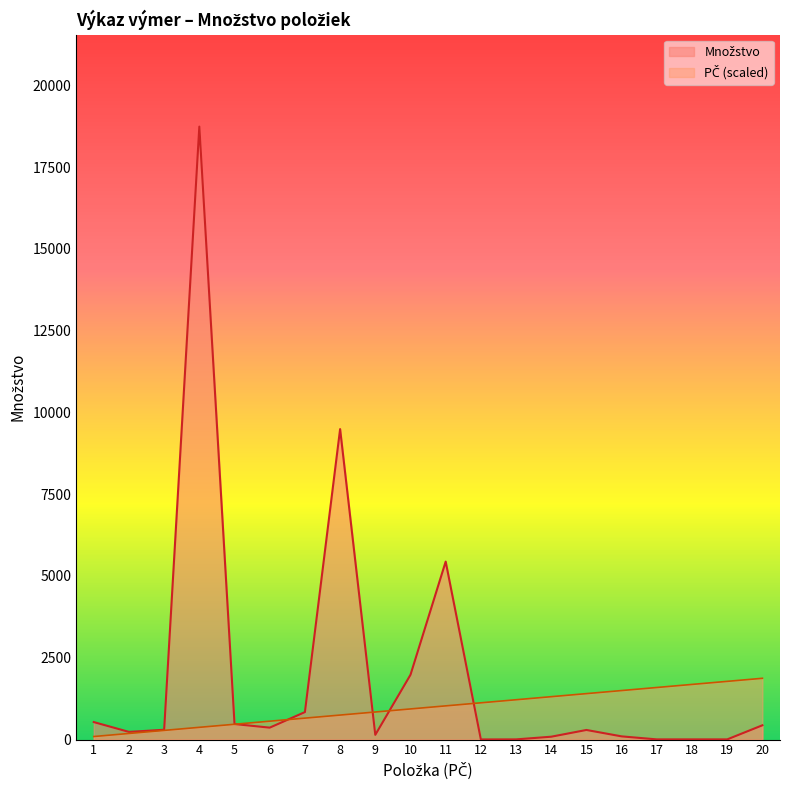

What is the average value of the PČ (item count) series?

983.6